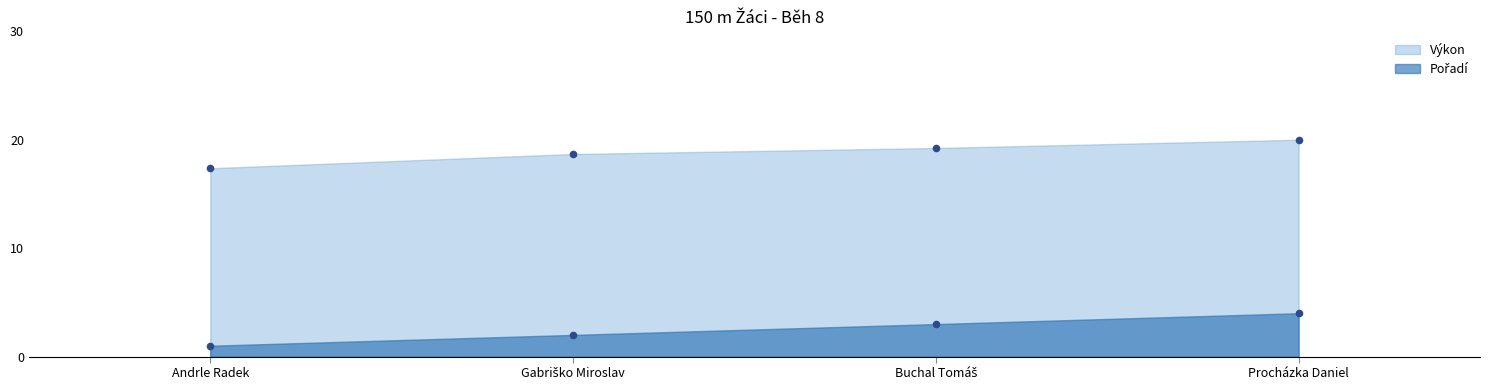

Is the value of Pořadí at Procházka Daniel greater than the value of Výkon at Buchal Tomáš?

No